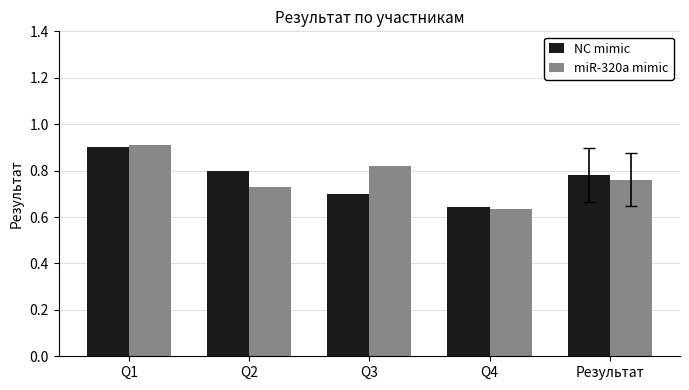

What is the label of the 3rd bar from the left?

Q3